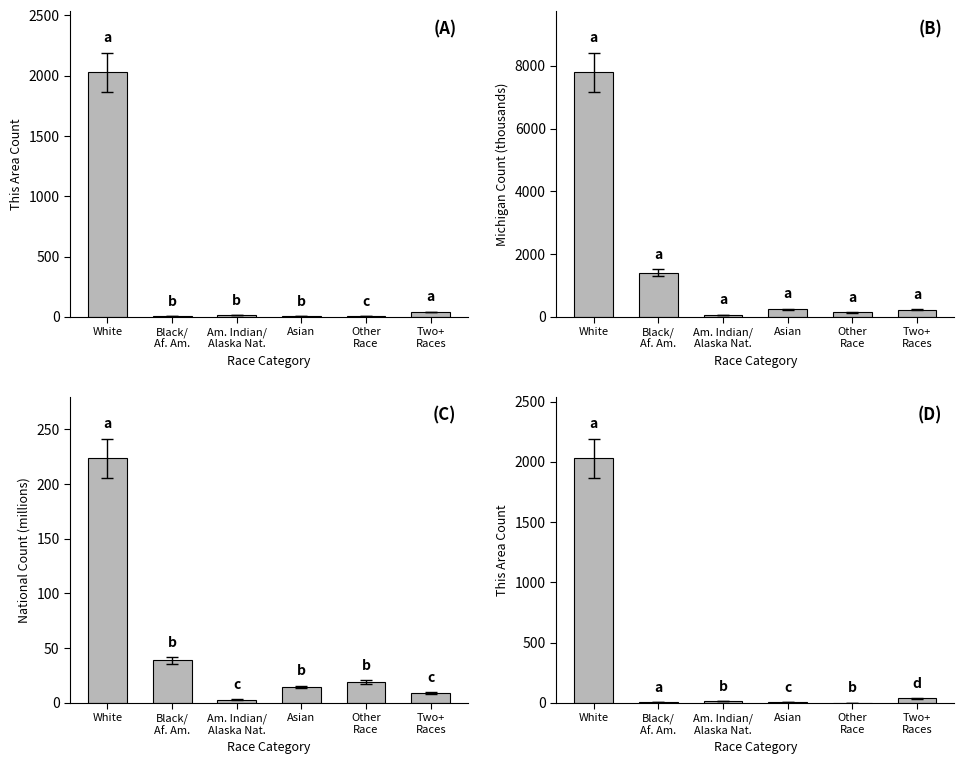

What is the value of the National Count (millions) bar at the 3rd from the left?

2.9